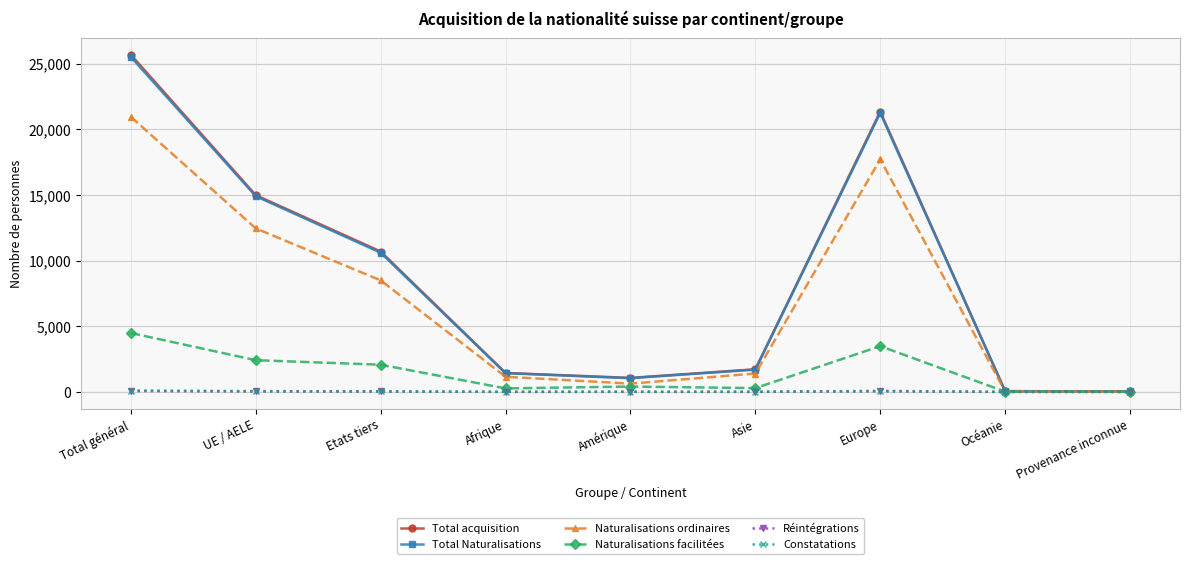

Read the Total Naturalisations value at UE / AELE, to the nearest 50.

14900